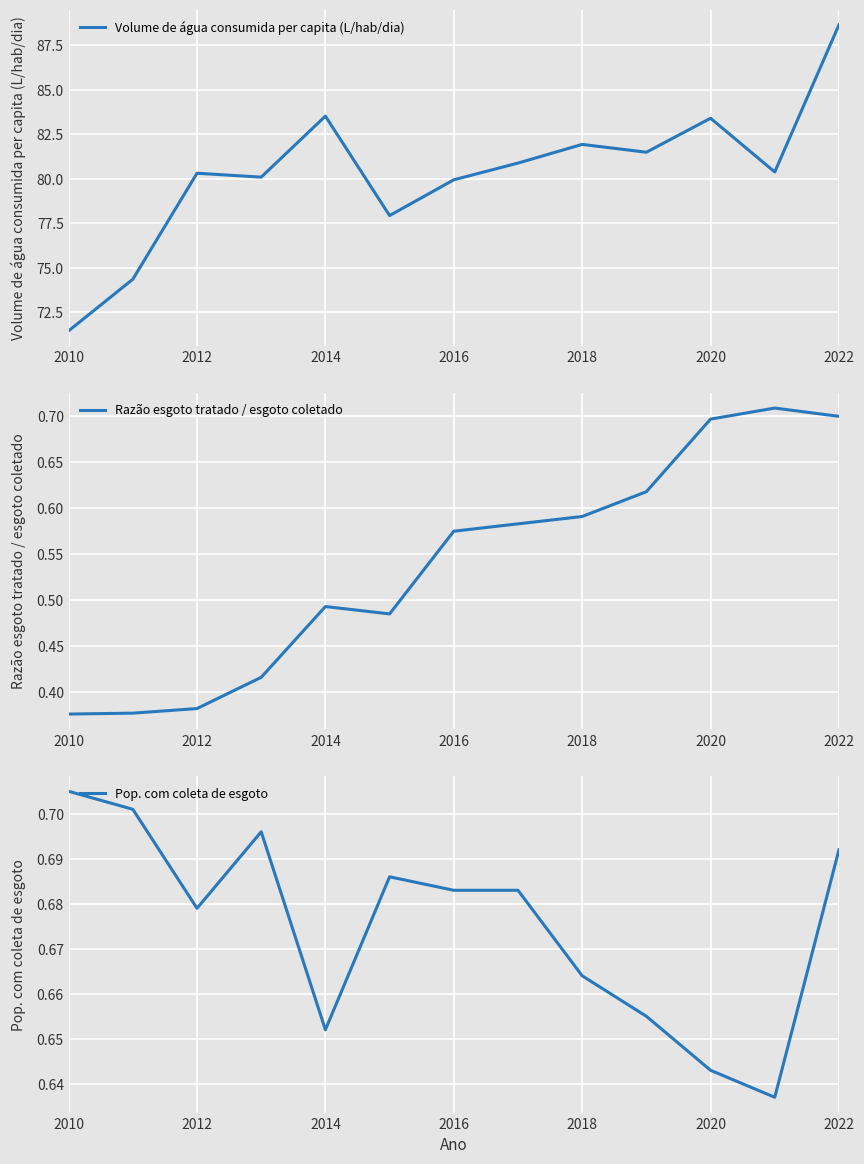

Which category has the highest value in the Volume de água consumida per capita (L/hab/dia) series?

2022